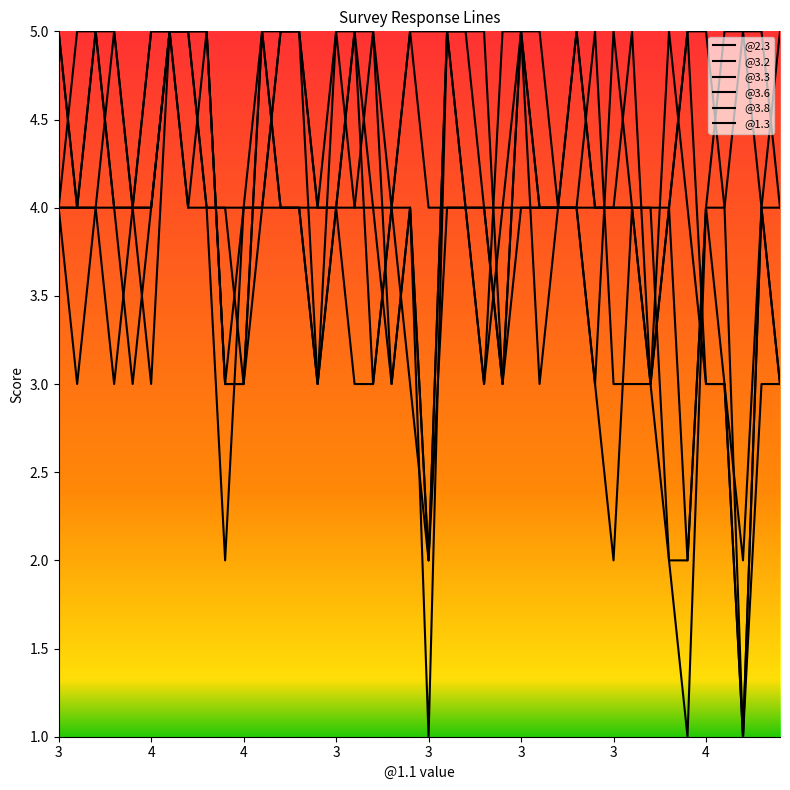

Reading left to right, what are all the values shown in this chart?

@2.3: 4	4	5	5	4	3	5	4	5	3	3	5	4	4	4	4	5	3	4	4	1	5	5	4	4	4	4	4	4	5	3	3	3	2	2	4	3	2	4	3
@3.2: 4	5	5	4	3	4	5	5	5	3	3	4	4	4	3	5	4	4	4	3	2	5	5	5	3	4	4	4	5	4	4	4	3	5	4	3	3	1	4	3
@3.3: 5	4	4	3	4	5	5	4	4	2	4	4	5	5	3	4	5	4	3	4	2	5	4	4	3	5	3	4	5	4	4	5	3	4	5	5	4	1	4	5
@3.6: 4	4	5	4	4	4	5	5	4	4	3	5	4	4	3	4	4	5	3	4	2	4	4	3	4	5	4	4	4	3	2	4	3	4	5	3	3	1	3	3
@3.8: 5	4	4	5	4	4	5	5	4	4	4	5	5	5	4	5	5	5	4	5	5	5	4	3	5	5	5	4	4	3	5	4	4	4	2	4	5	5	5	4
@1.3: 4	3	4	4	4	5	5	5	5	3	4	4	5	5	4	4	3	3	4	5	4	4	4	4	3	5	4	4	4	4	4	4	4	2	1	4	4	5	4	4